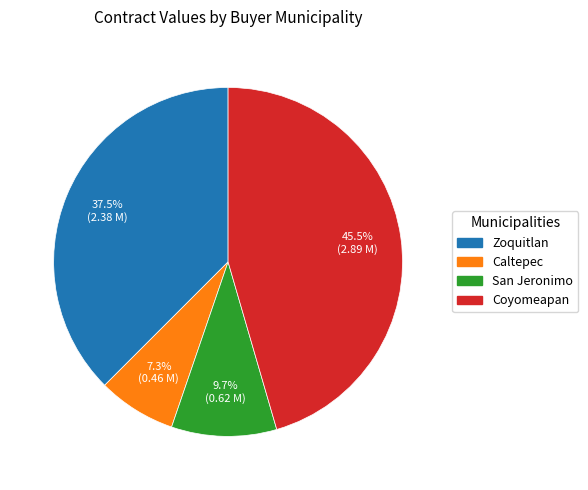

Is there any slice that represents more than half of the pie?

No